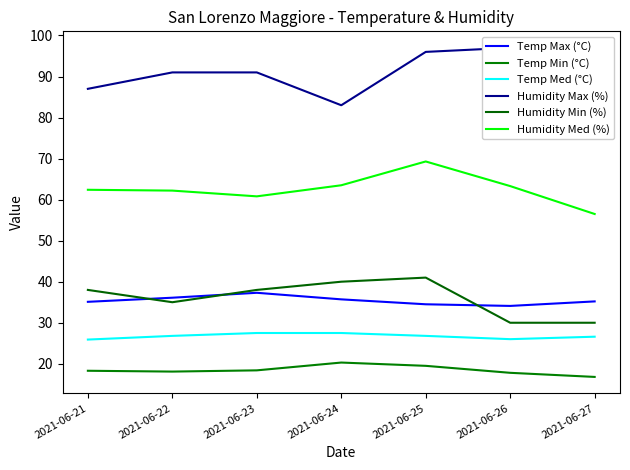

At which label does Humidity Min (%) reach its minimum?

2021-06-26